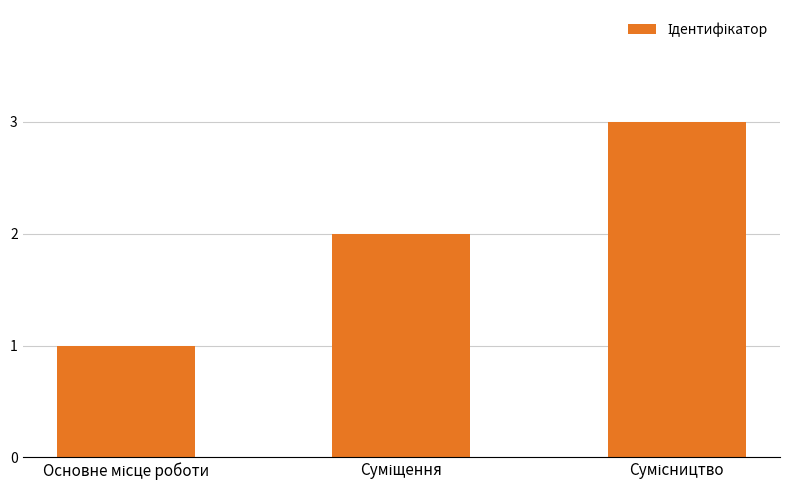

What is the sum of all values?

6